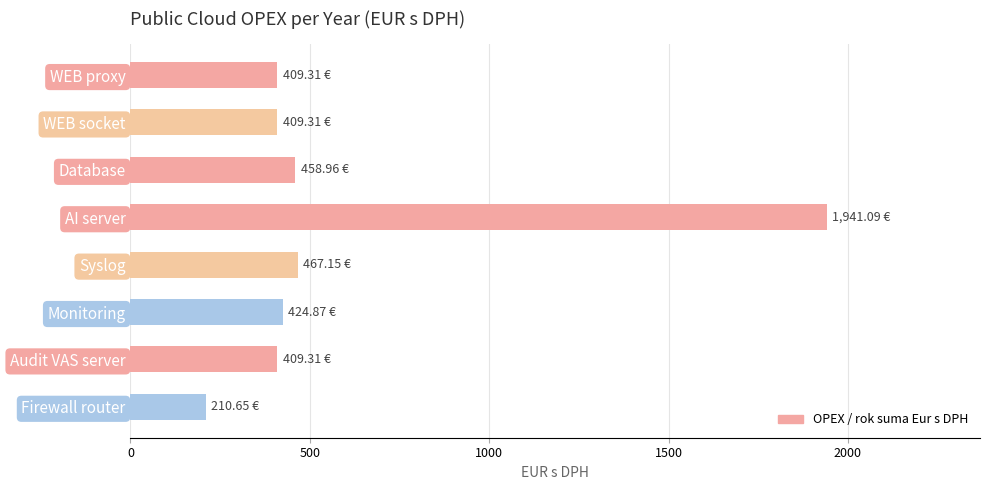

Approximately how many times larger is the value at WEB proxy compared to Syslog?

0.9